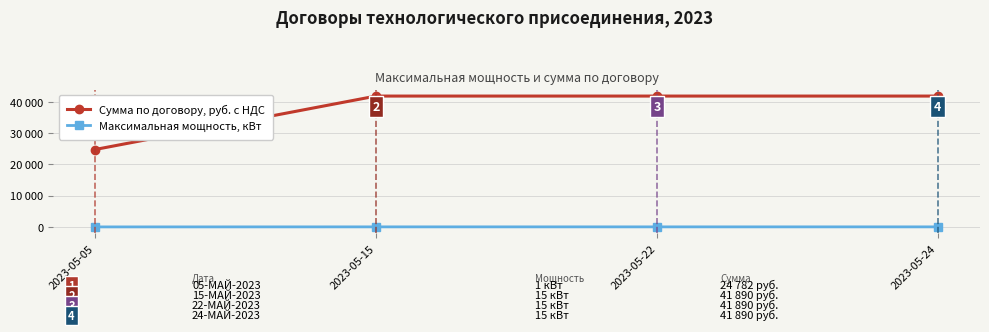

Reading left to right, what are all the values shown in this chart?

Сумма по договору, руб. с НДС: 24782.4	41889.6	41889.6	41889.6
Максимальная мощность, кВт: 1.0	15.0	15.0	15.0